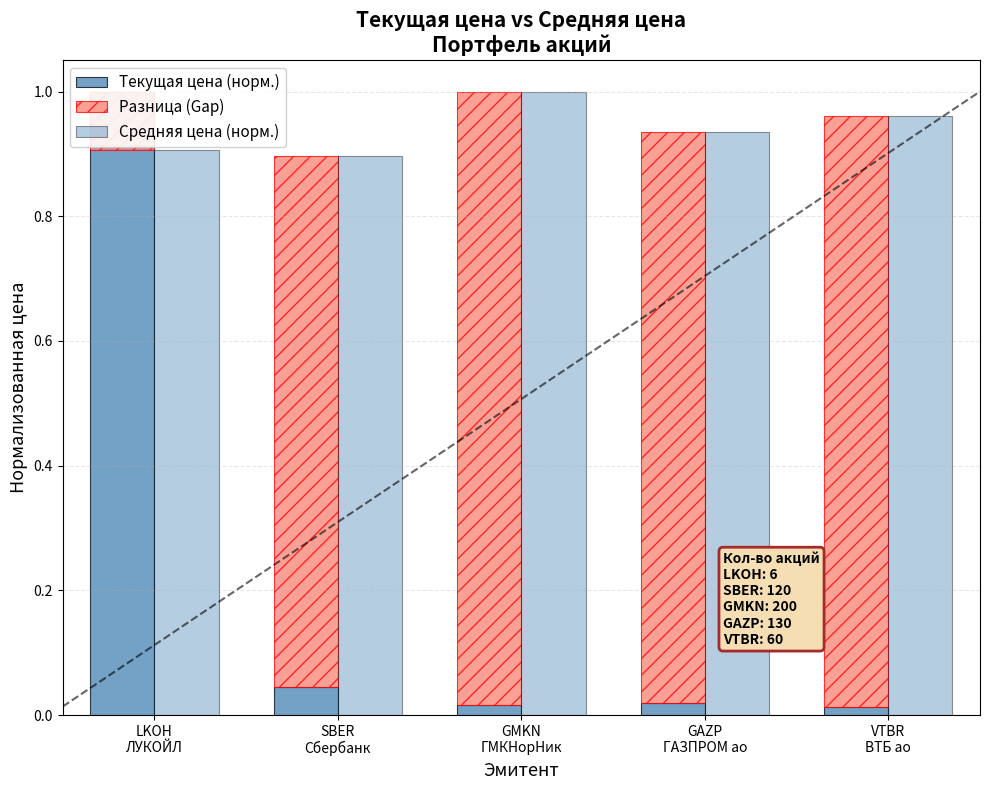

What is the spread (max minus min) of values at GAZP
ГАЗПРОМ ао?

0.9